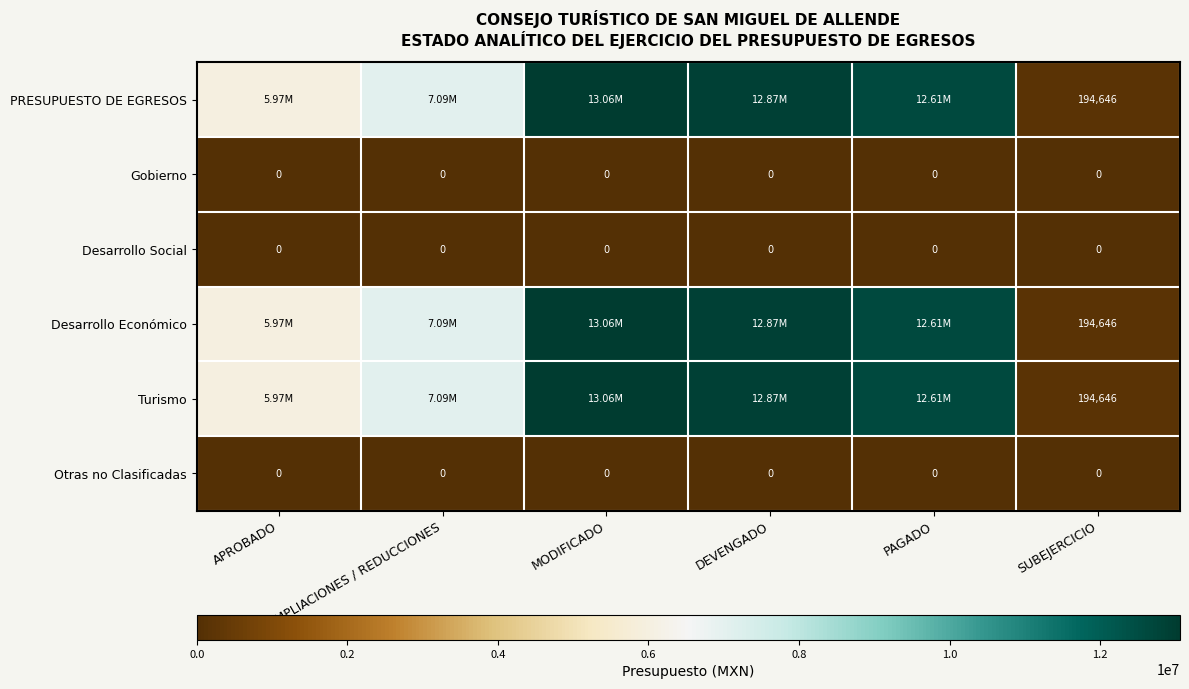

Is the value of Desarrollo Social at SUBEJERCICIO greater than the value of Turismo at SUBEJERCICIO?

No